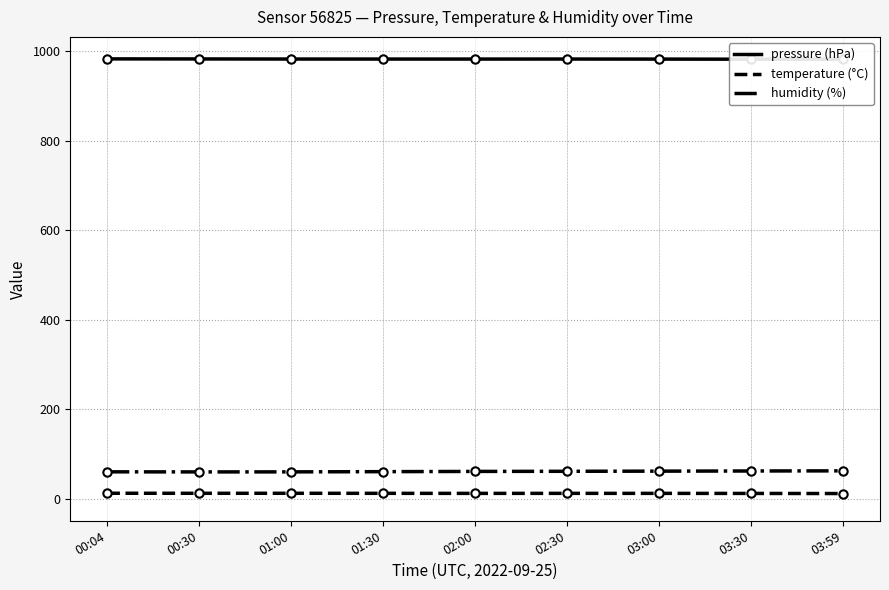

At 01:30, list the series in order from largest to smallest.

pressure (hPa), humidity (%), temperature (°C)